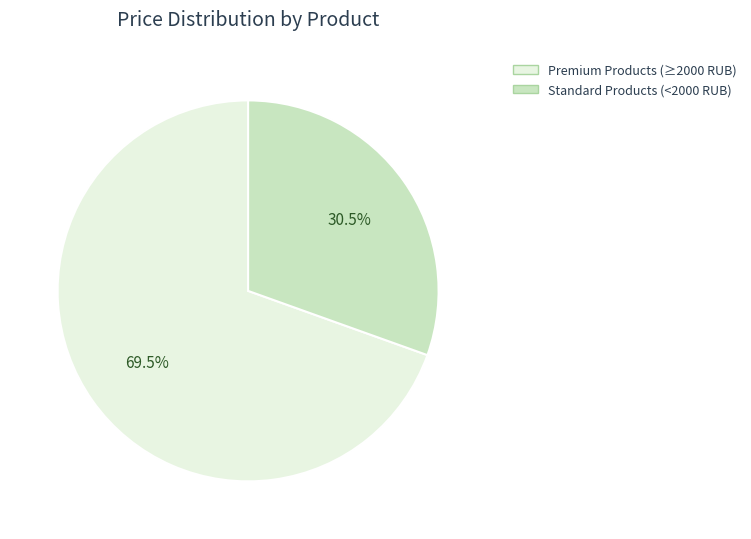

Is there a majority slice in this chart?

Yes